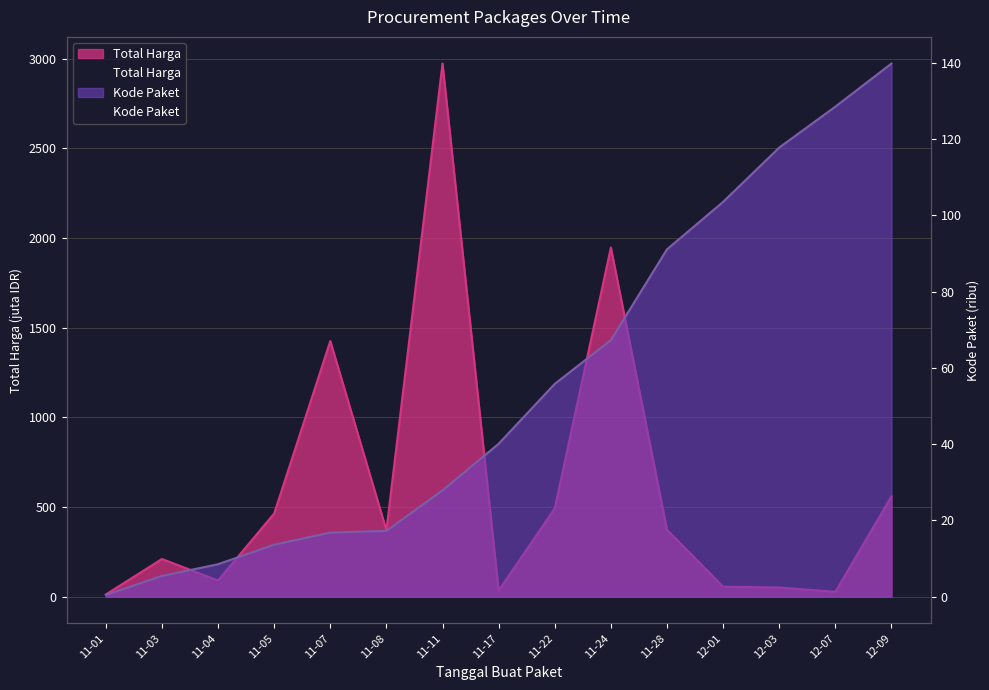

At which label is Kode Paket (scaled) closest to 70?

11-24